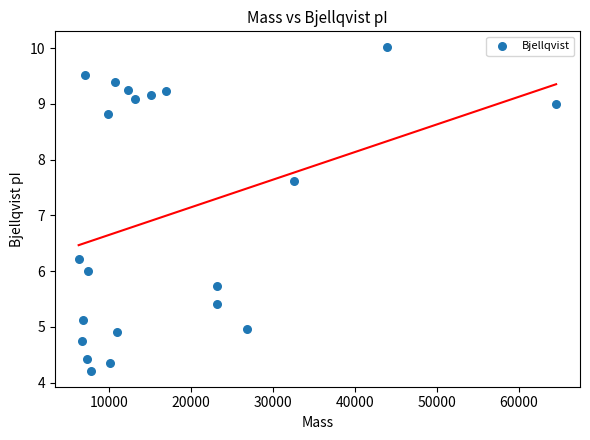

What Y value in the scatter plot is closest to 7?

7.6